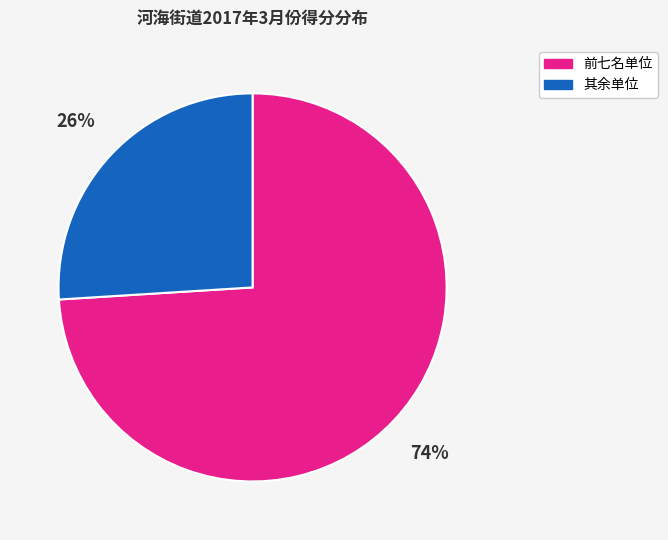

Is there any slice that represents more than half of the pie?

Yes